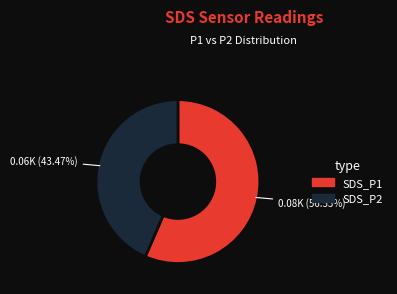

Rank the categories by value from lowest to highest.

SDS_P2, SDS_P1